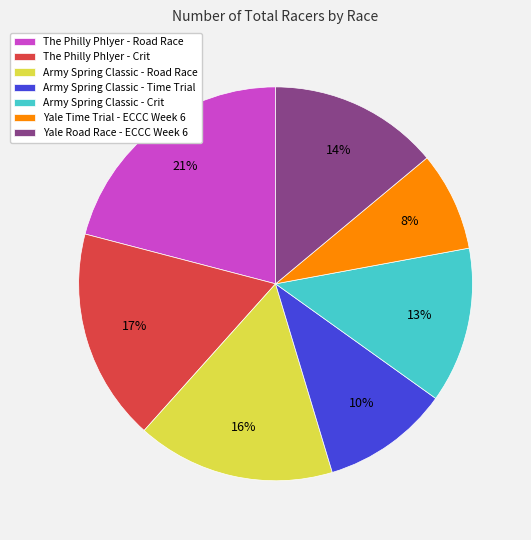

How many segments does this pie chart have?

7